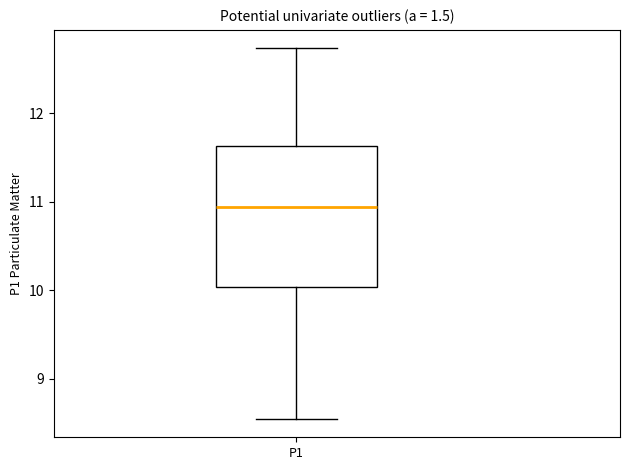

Transcribe this box plot: give where the median line is, the range the box spans, and where the two whiskers end, as read against the y-axis. The values are not printed on the chart, so give them approximately, as read against the axis.

median 10.9, box 10.0 to 11.6, whiskers 8.6 to 12.7